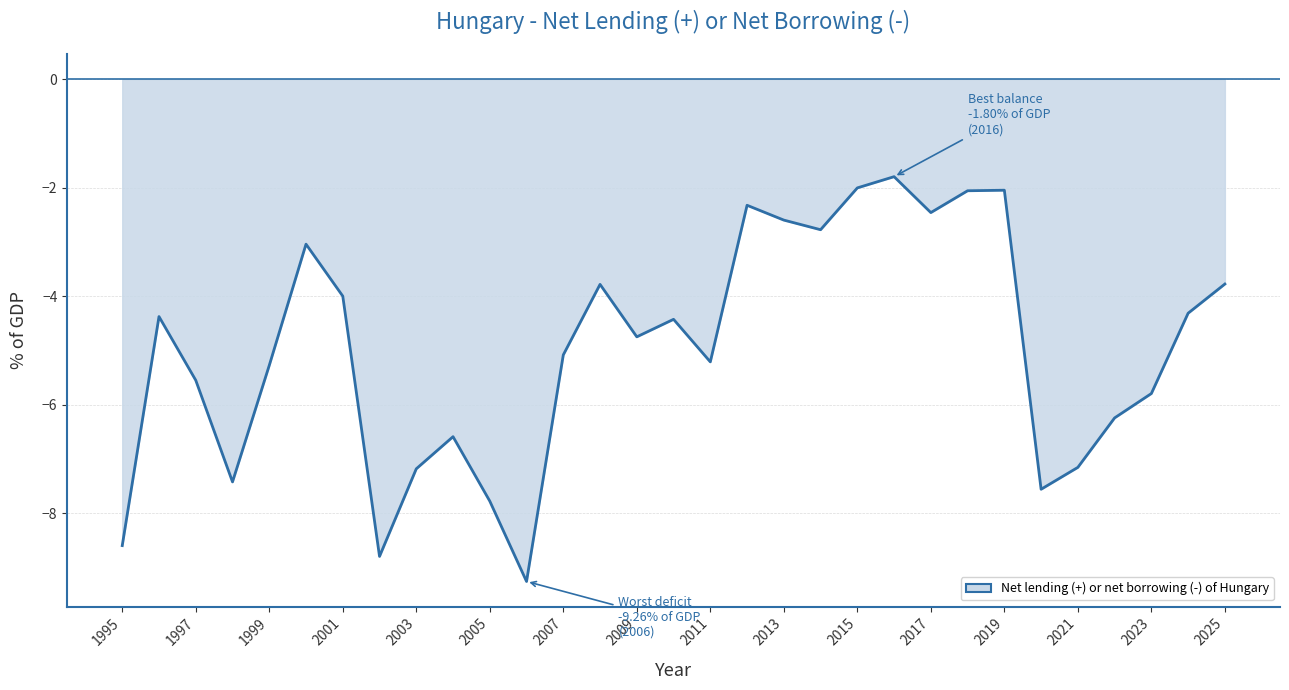

What is the maximum value shown in the chart?

-1.8